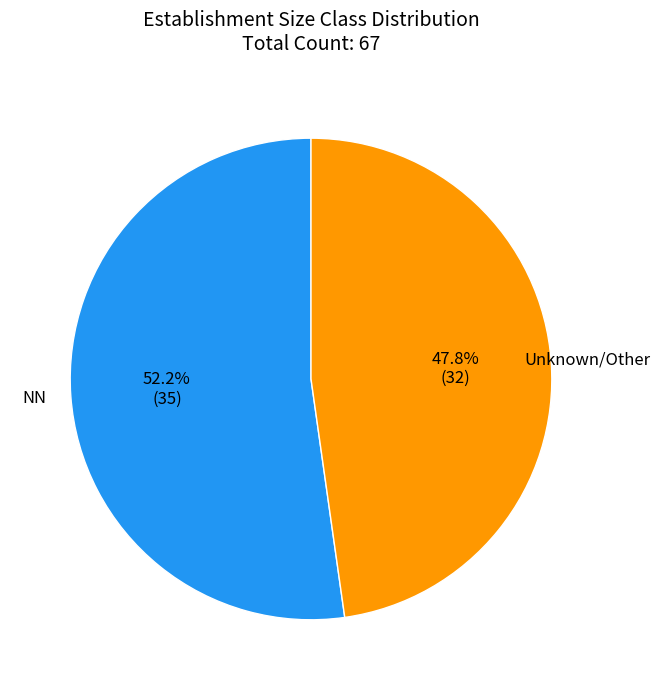

To the nearest percent, what is the average slice percentage?

50%